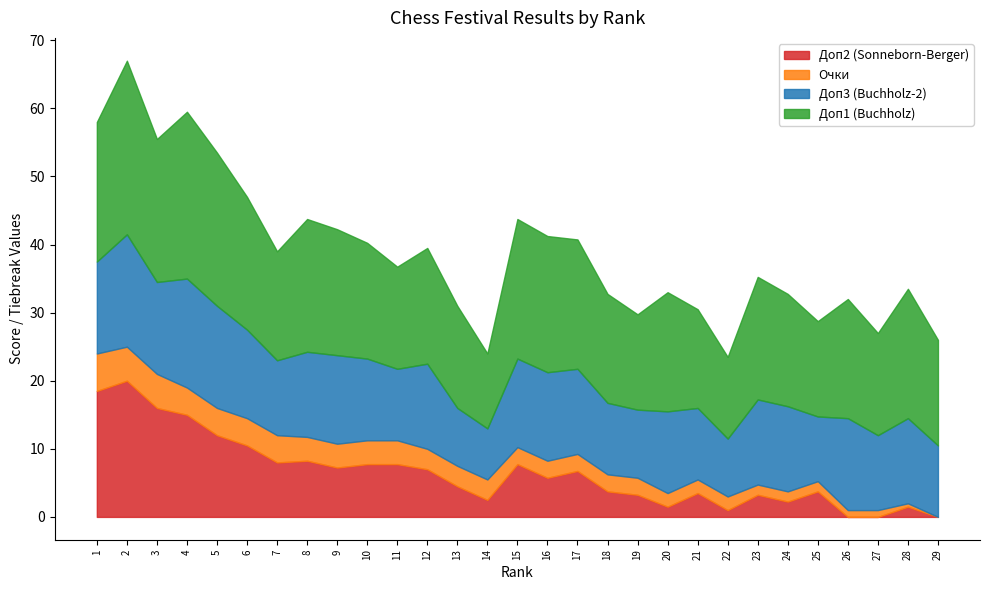

Where is Очки nearest to the value 2?

20